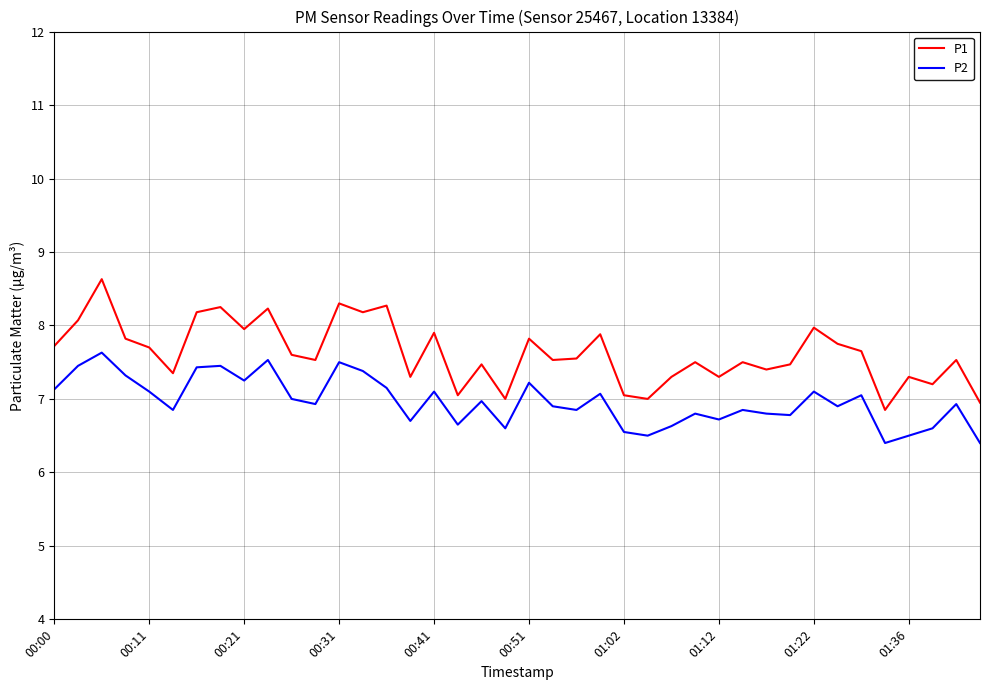

What is the smallest value displayed?

6.4